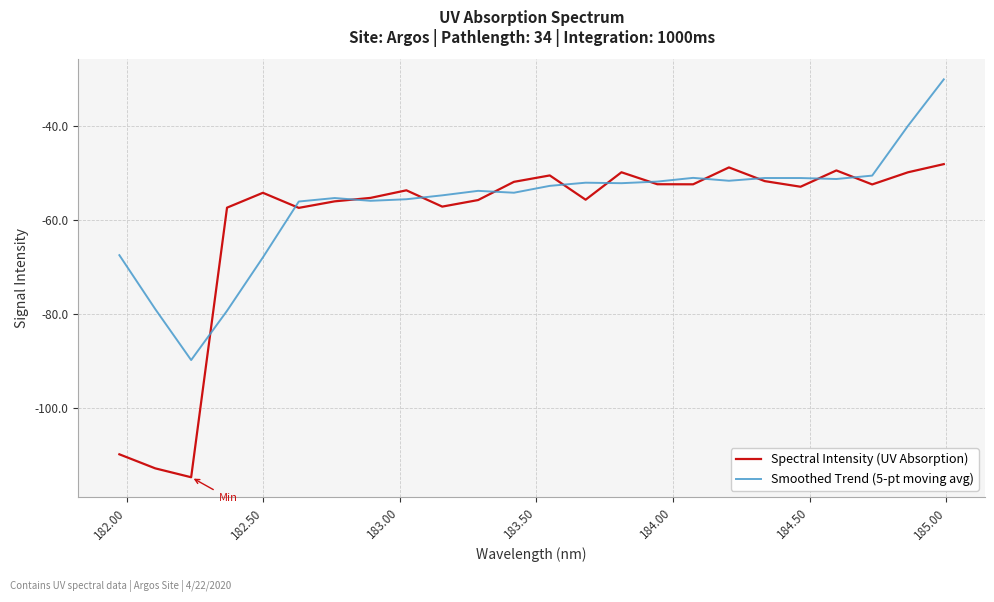

Is this an area chart (filled region under the line)?

No